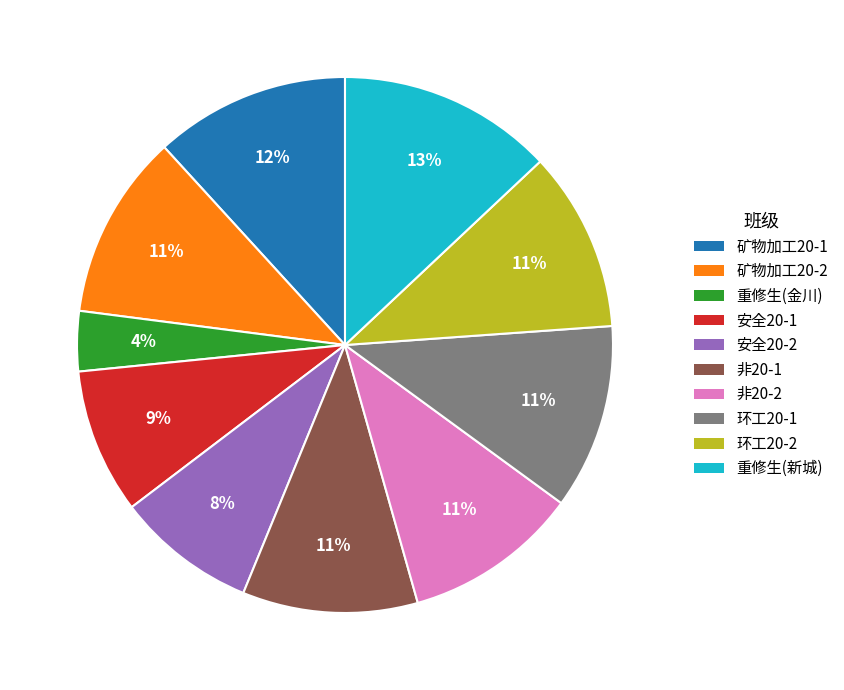

Approximately how many times larger is the value at 重修生(新城) compared to 环工20-2?

1.2